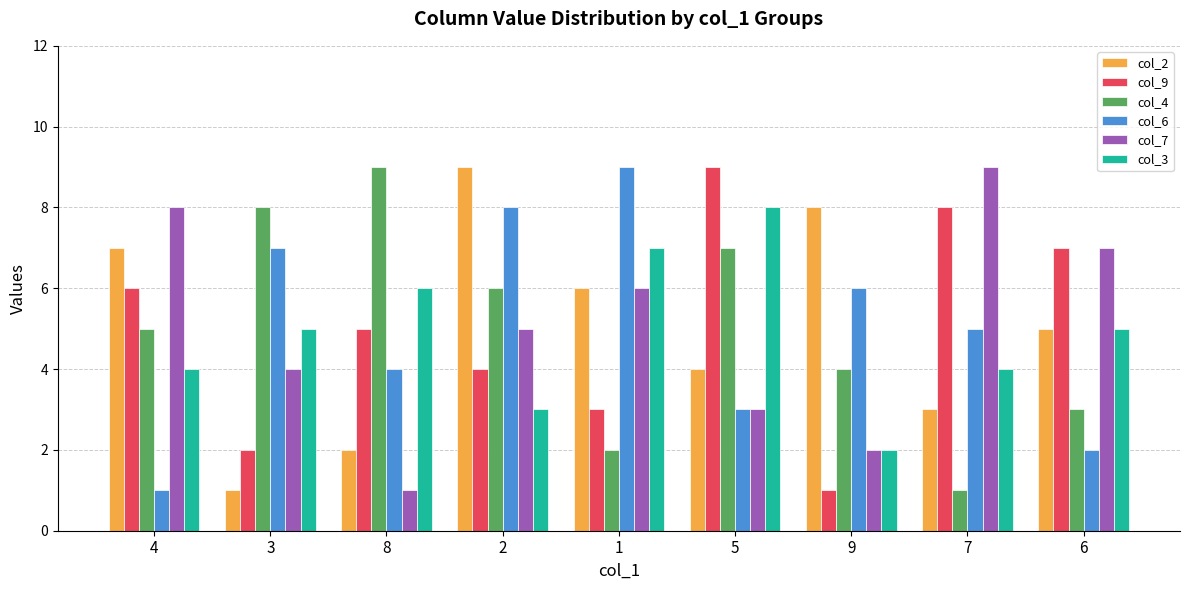

What is the average value of the col_4 series?

5